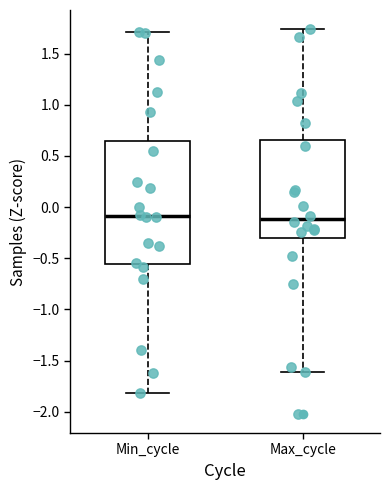

Where is the upper edge of the box for Min_cycle on the y-axis? The values are not printed on the chart, so give them approximately, as read against the axis.

0.65